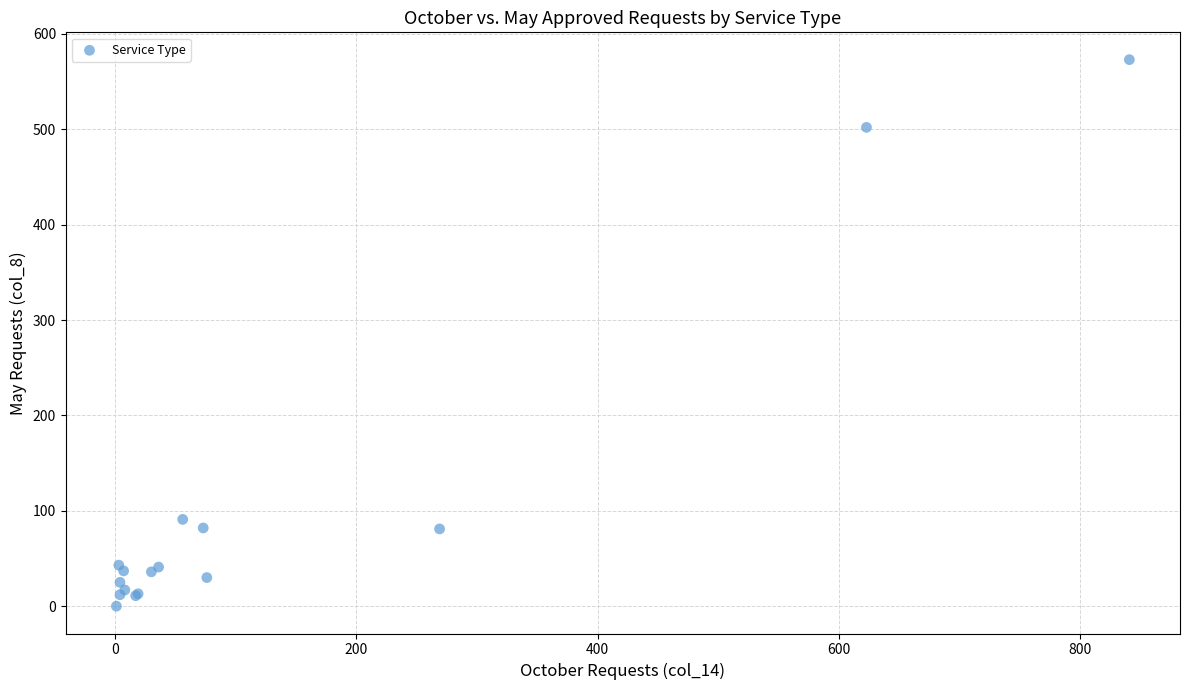

What Y value in the scatter plot is closest to 286?

91